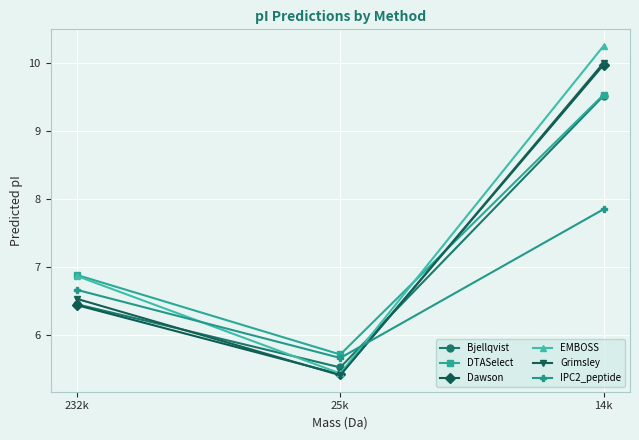

List the labels in order of Dawson value, largest first.

14k, 232k, 25k